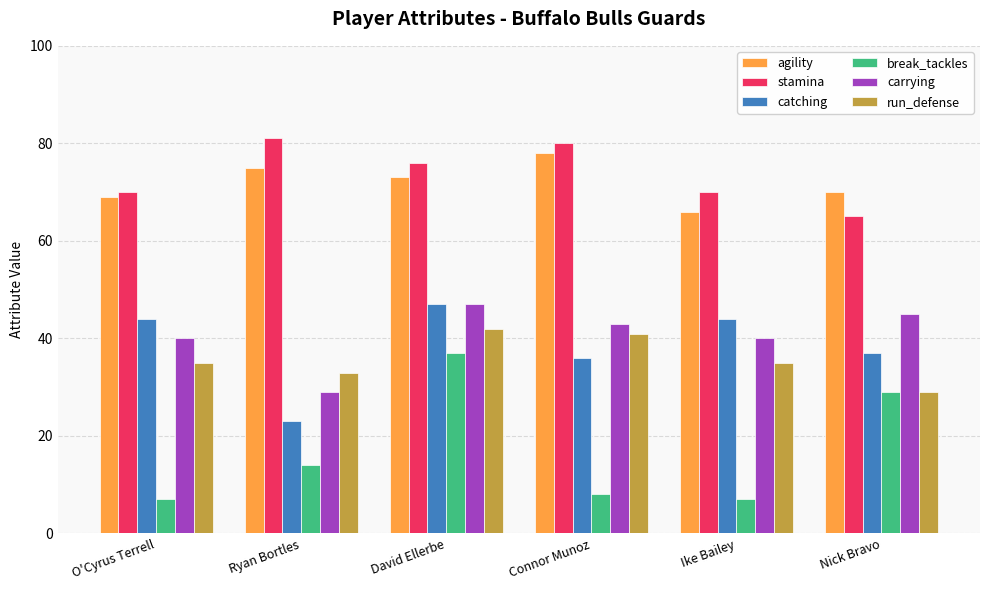

How many bars are there in total?

36